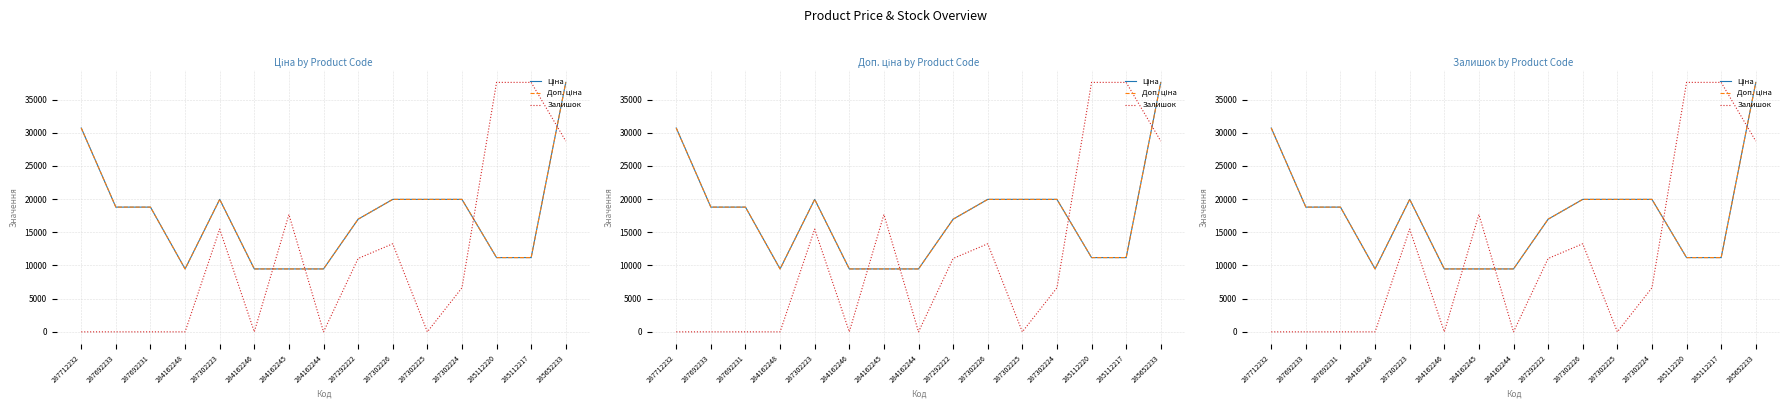

What is the sum of all Залишок values?

168065.6